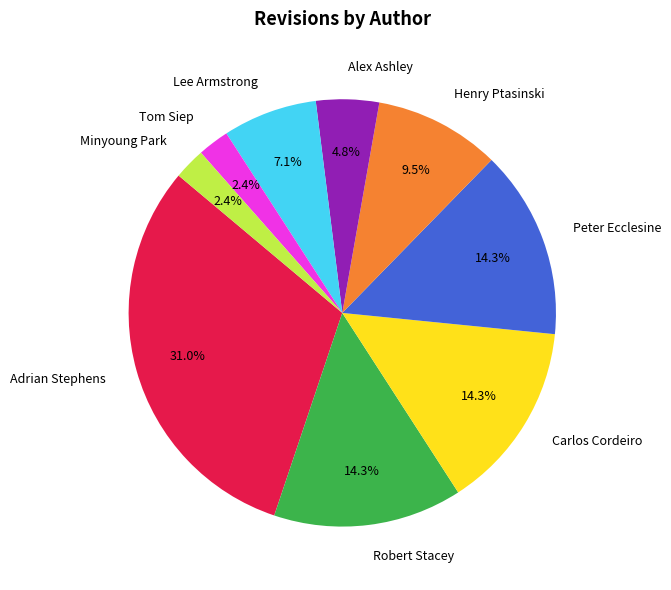

Do Alex Ashley and Peter Ecclesine together represent more than half of the pie?

No